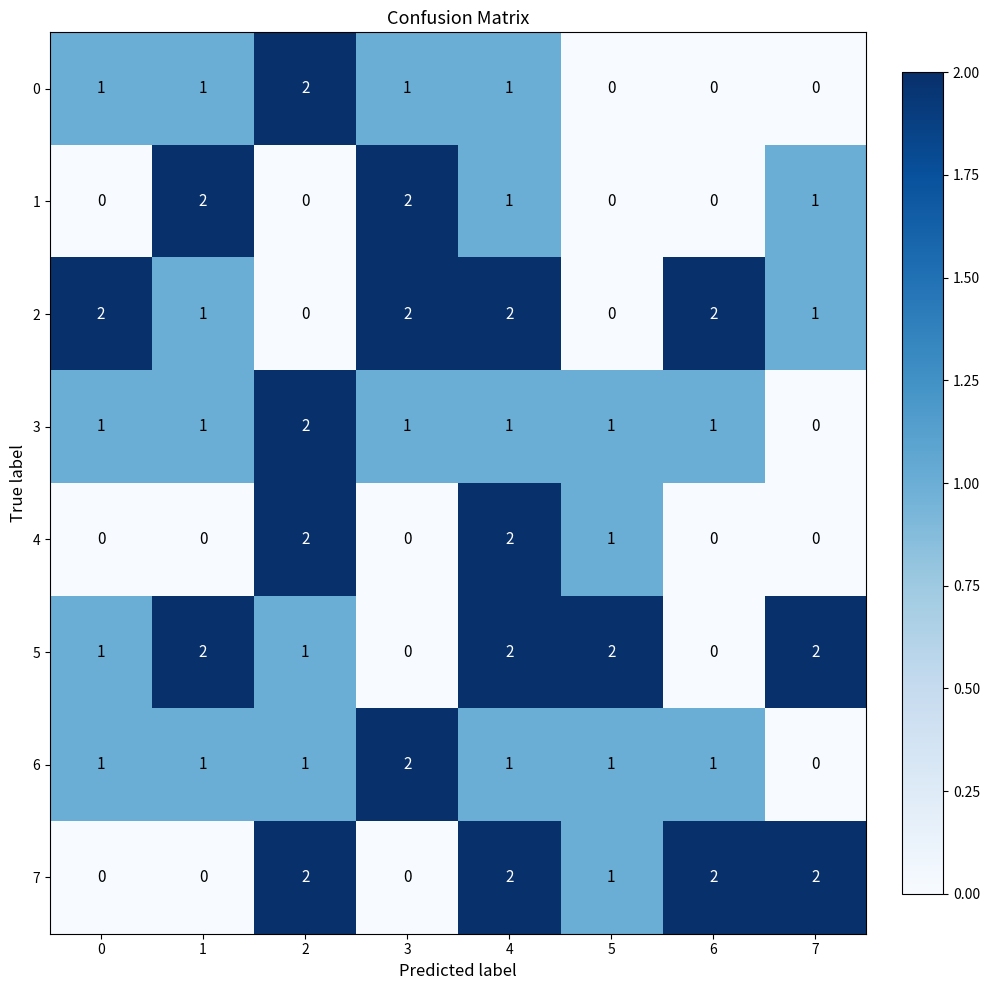

What is the total value across all series at 0?

6